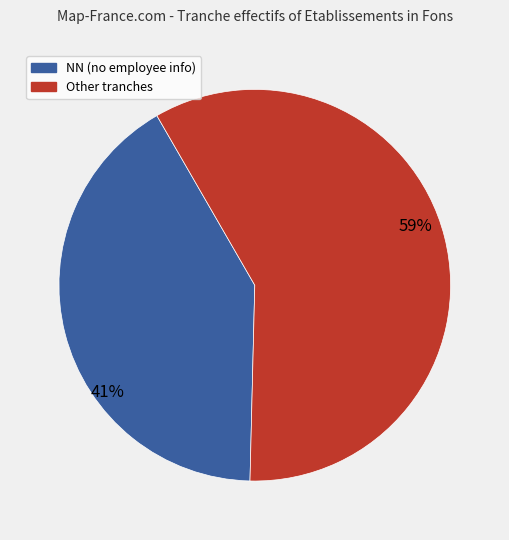

To the nearest percent, what is the average slice percentage?

50%